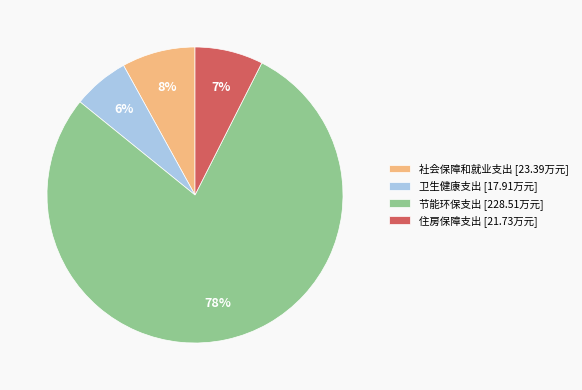

Which slice represents more than half of the pie?

节能环保支出